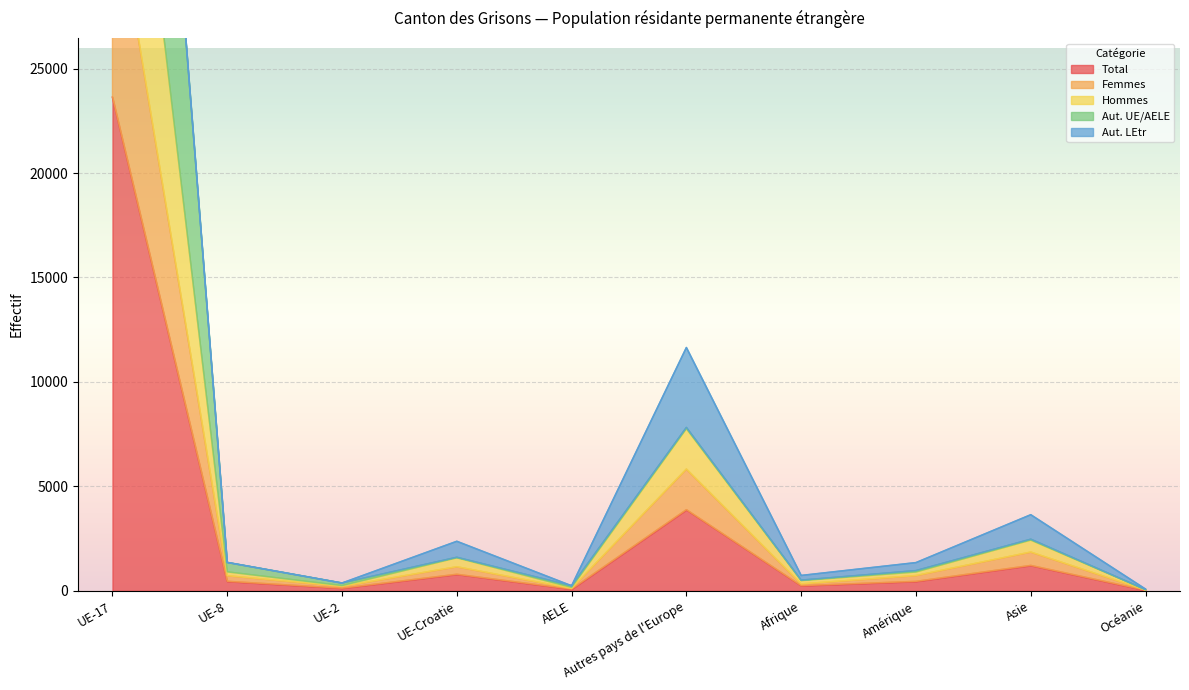

What is the spread (max minus min) of values at UE-8?

906